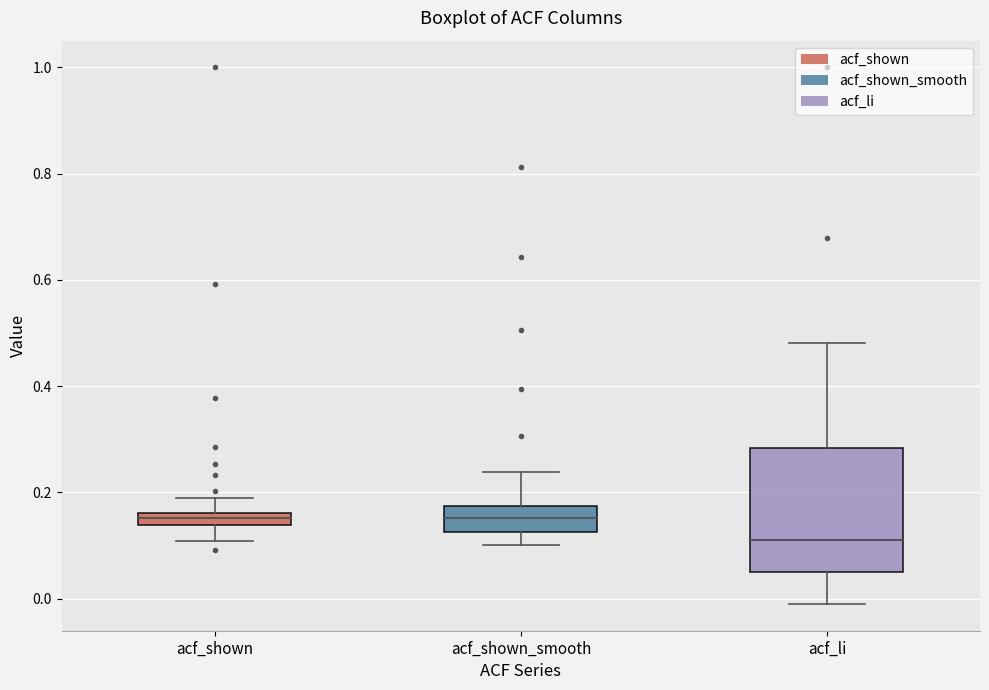

Which box's median line is the lowest?

acf_li